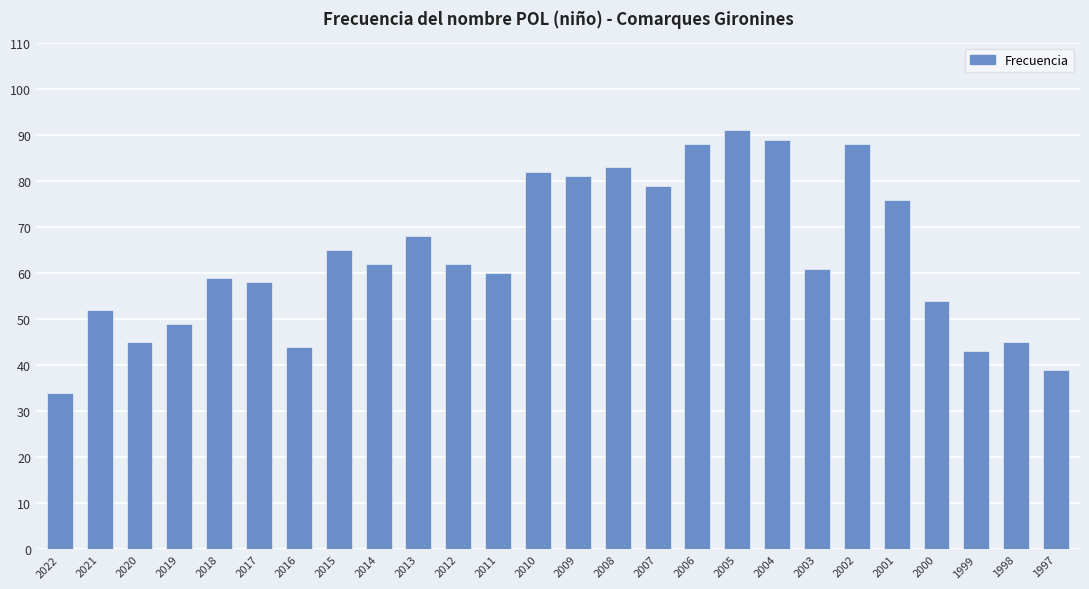

True or false: the data shows 34 at 2022.

True